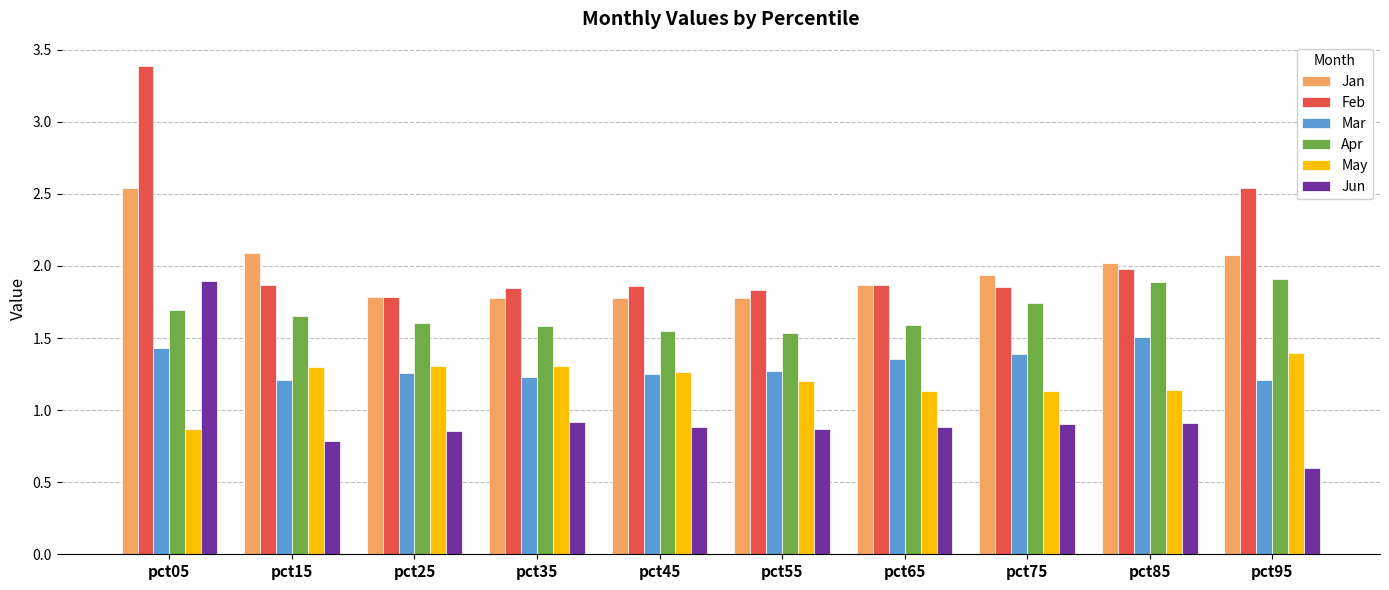

What is the total value across all series at pct05?

11.8